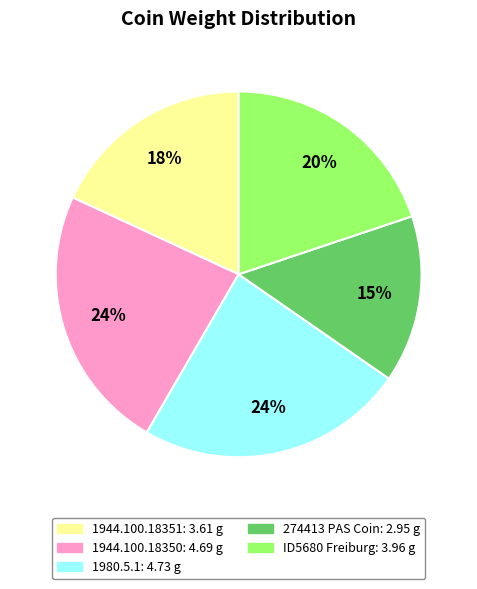

To the nearest percent, what is the combined percentage of 1980.5.1 and ID5680 Freiburg?

44%